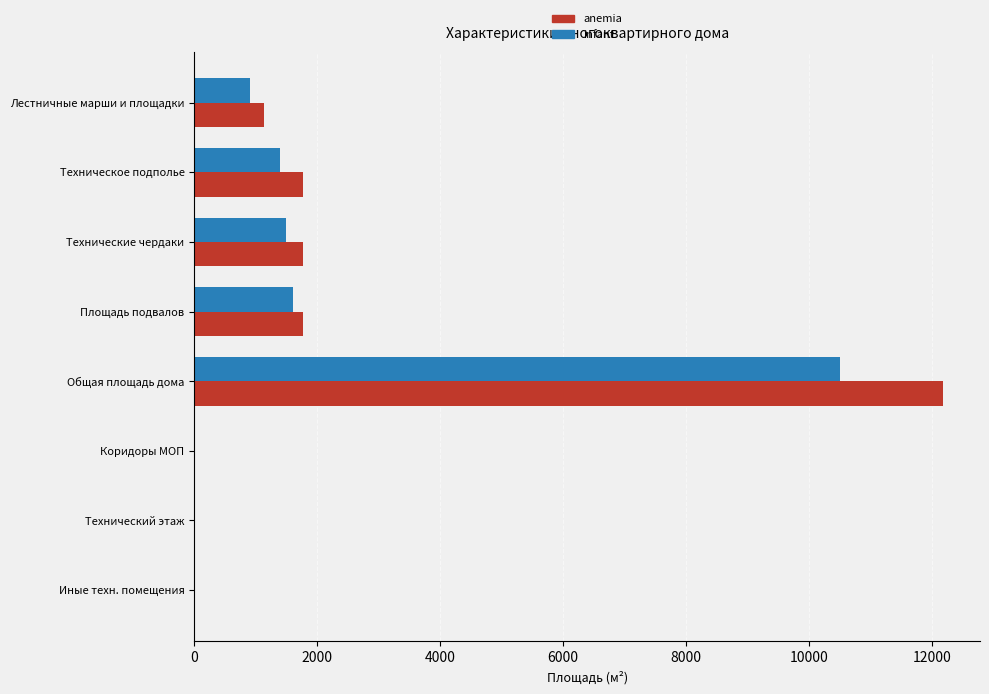

Which category has the highest value in the anemia series?

Общая площадь дома